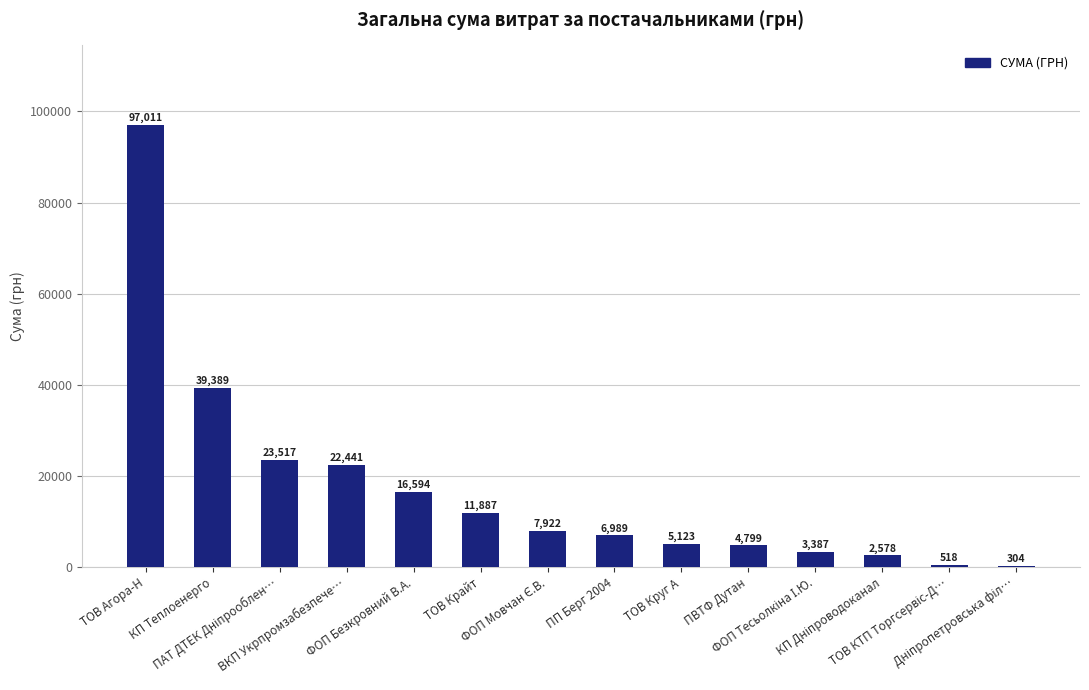

Are the bars horizontal?

No